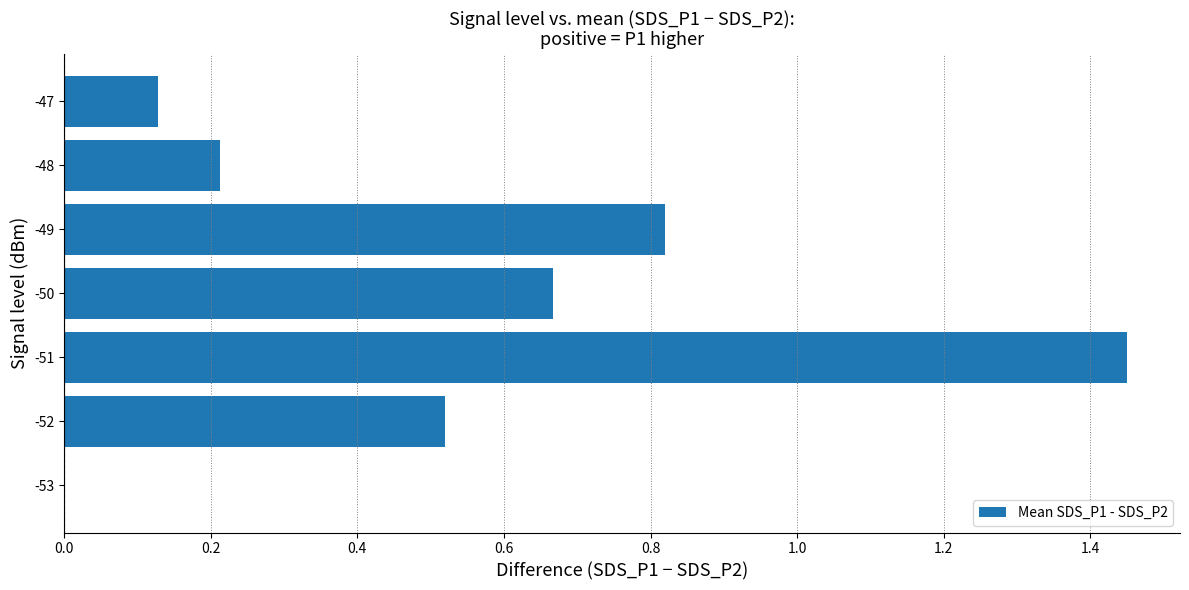

What is the sum of all values?

3.8